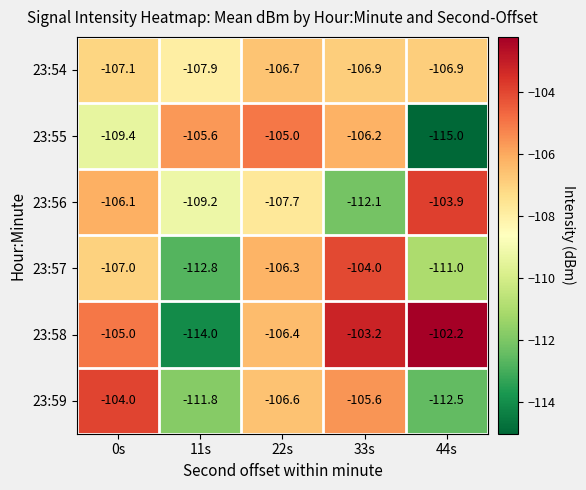

Which series has the largest total across all categories?

23:58